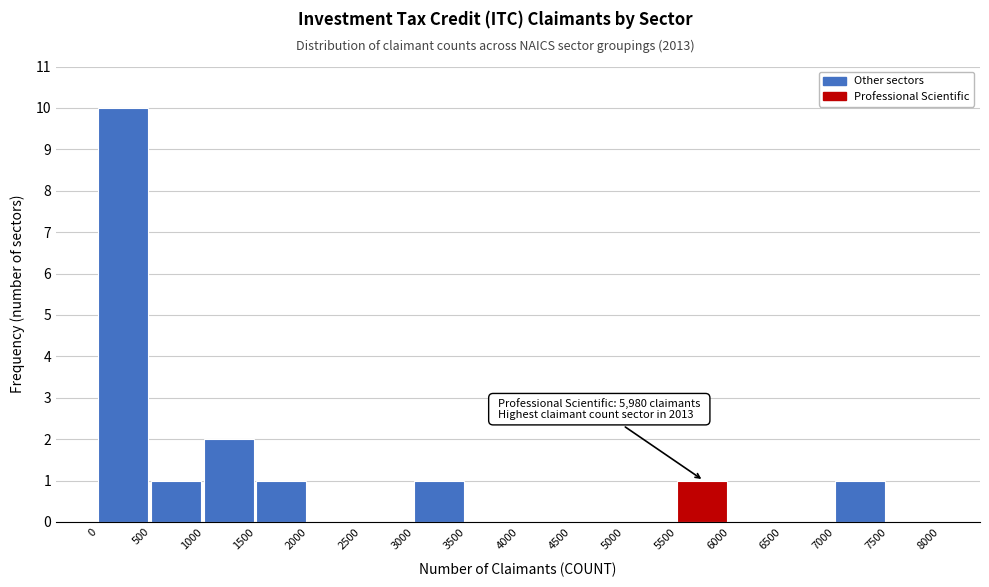

Which range on the x-axis has the tallest bar?

0 to 500